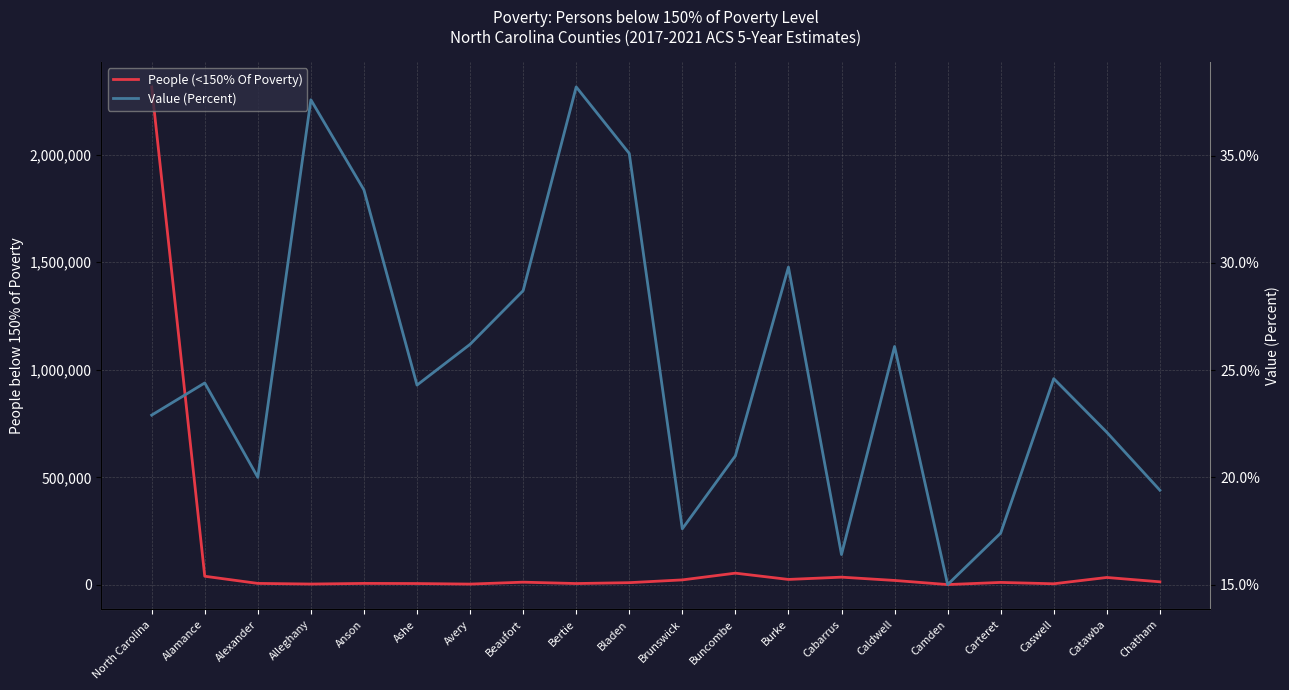

Where is the first local maximum for Value (Percent)?

Alamance